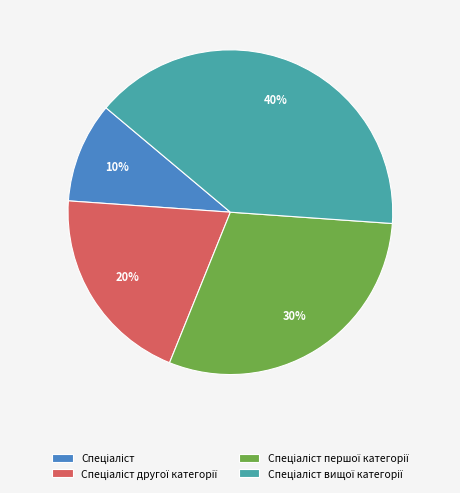

To the nearest percent, what is the difference between the largest and smallest slice percentages?

30%